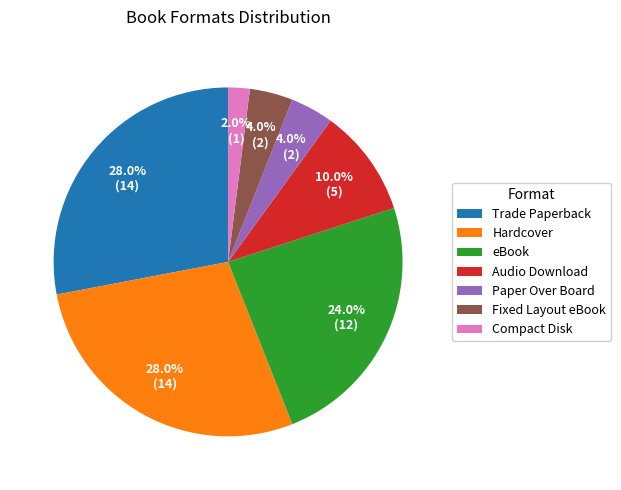

To the nearest percent, what is the difference between the eBook and Paper Over Board slice percentages?

20%